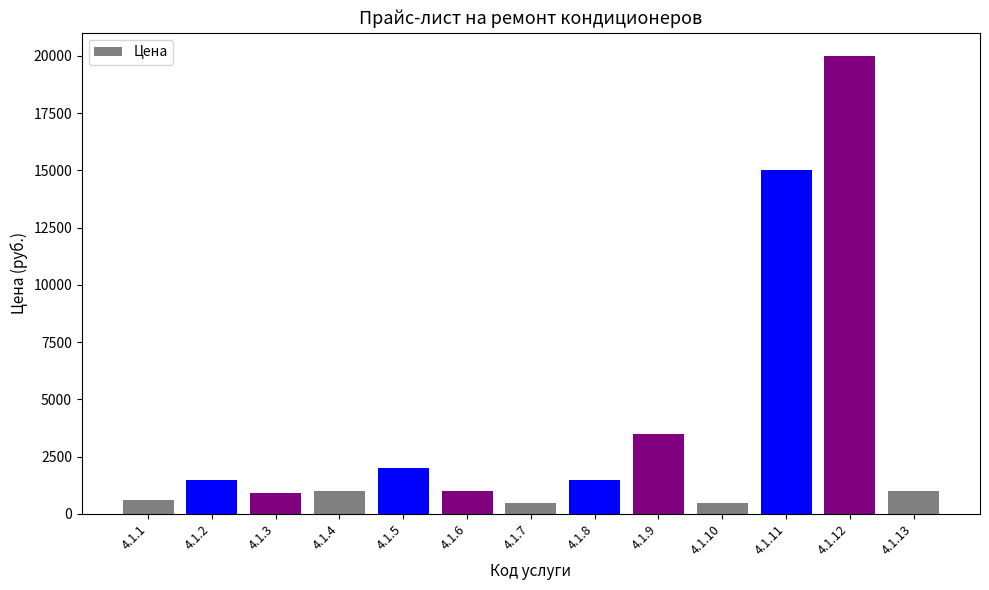

True or false: the data shows 1000 at 4.1.6.

True